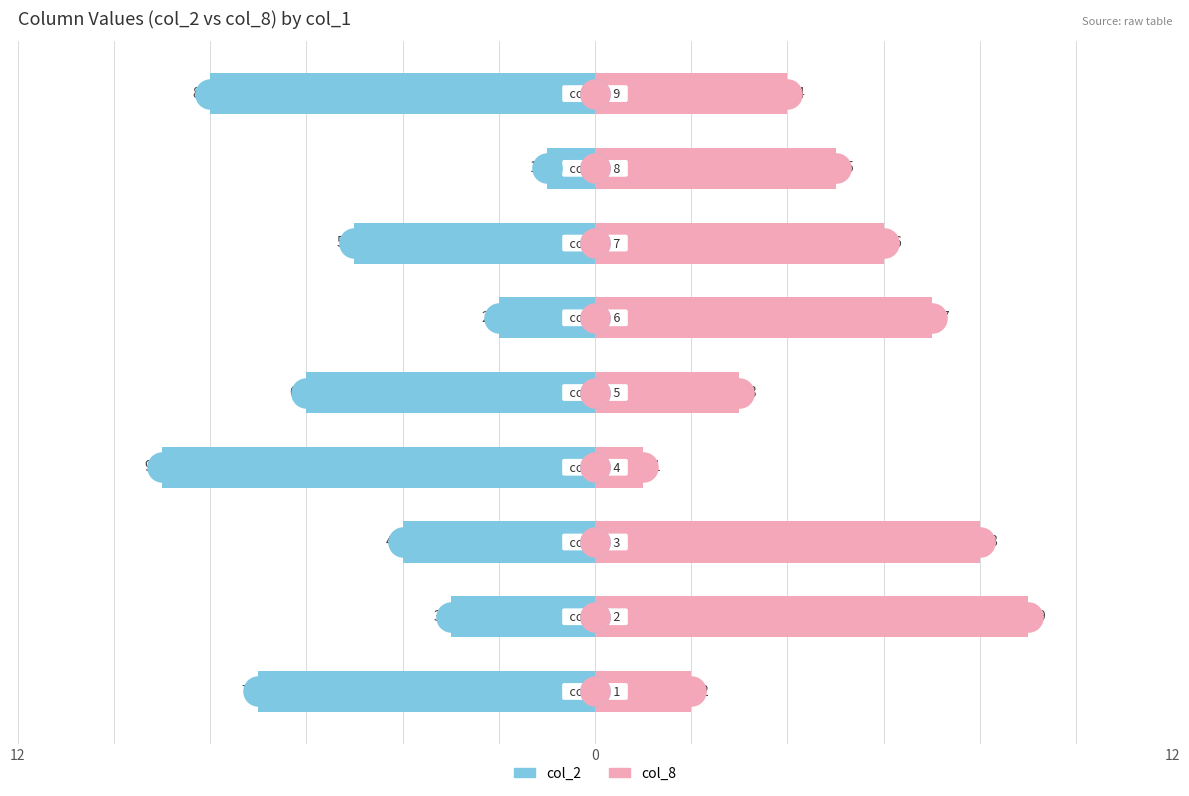

What are all the series names shown in the legend?

col_2, col_8